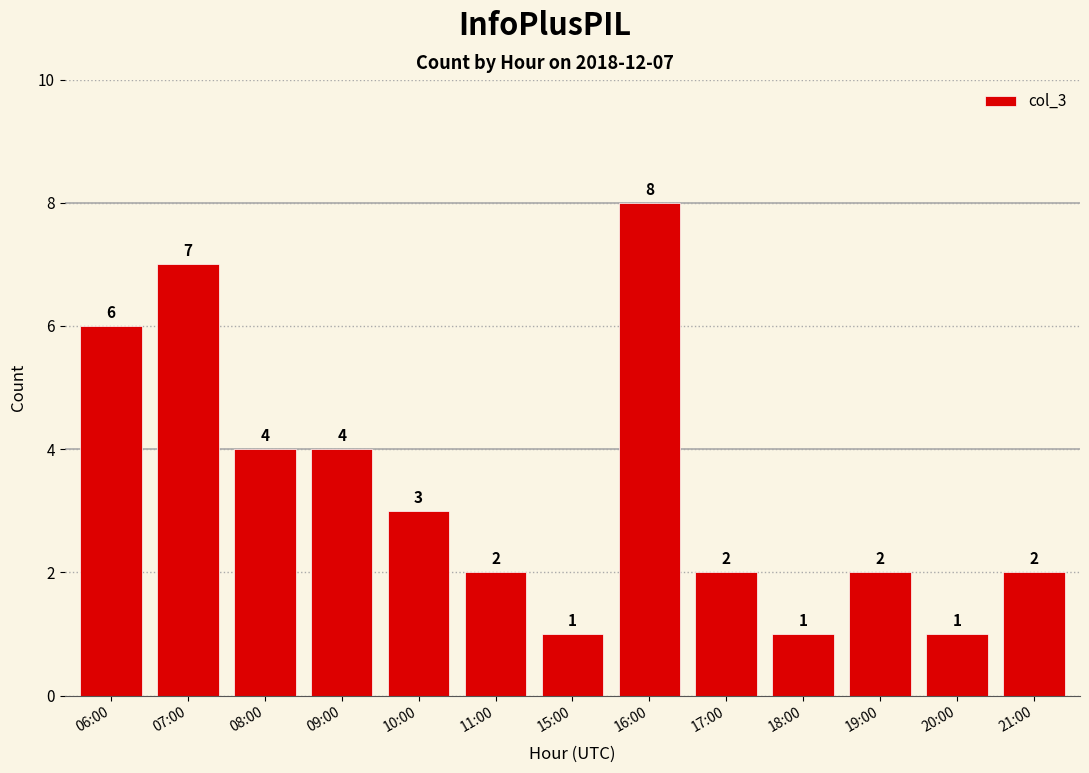

What is the minimum value shown in the chart?

1